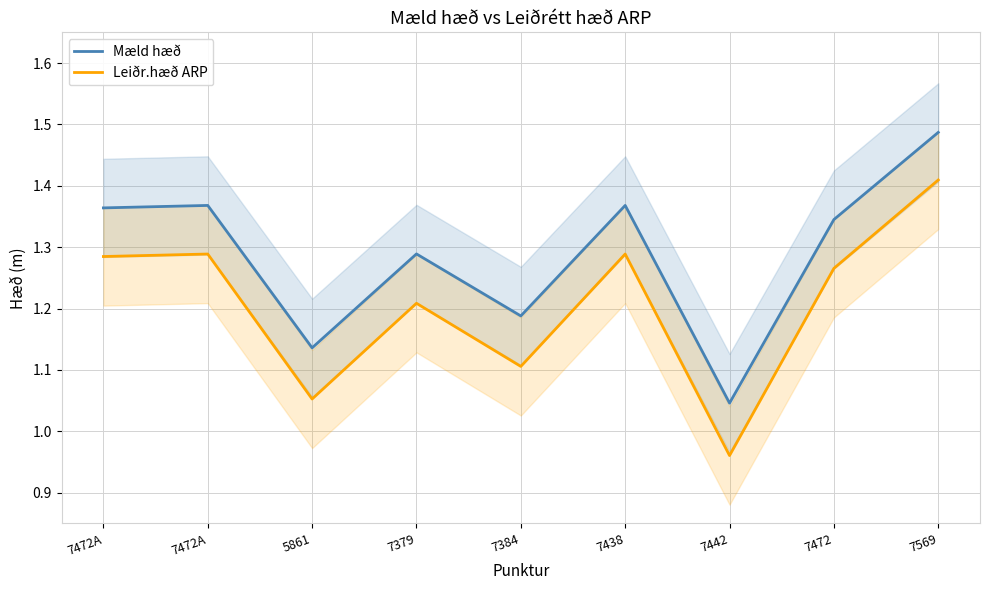

What is the label of the 5th point from the left?

7384